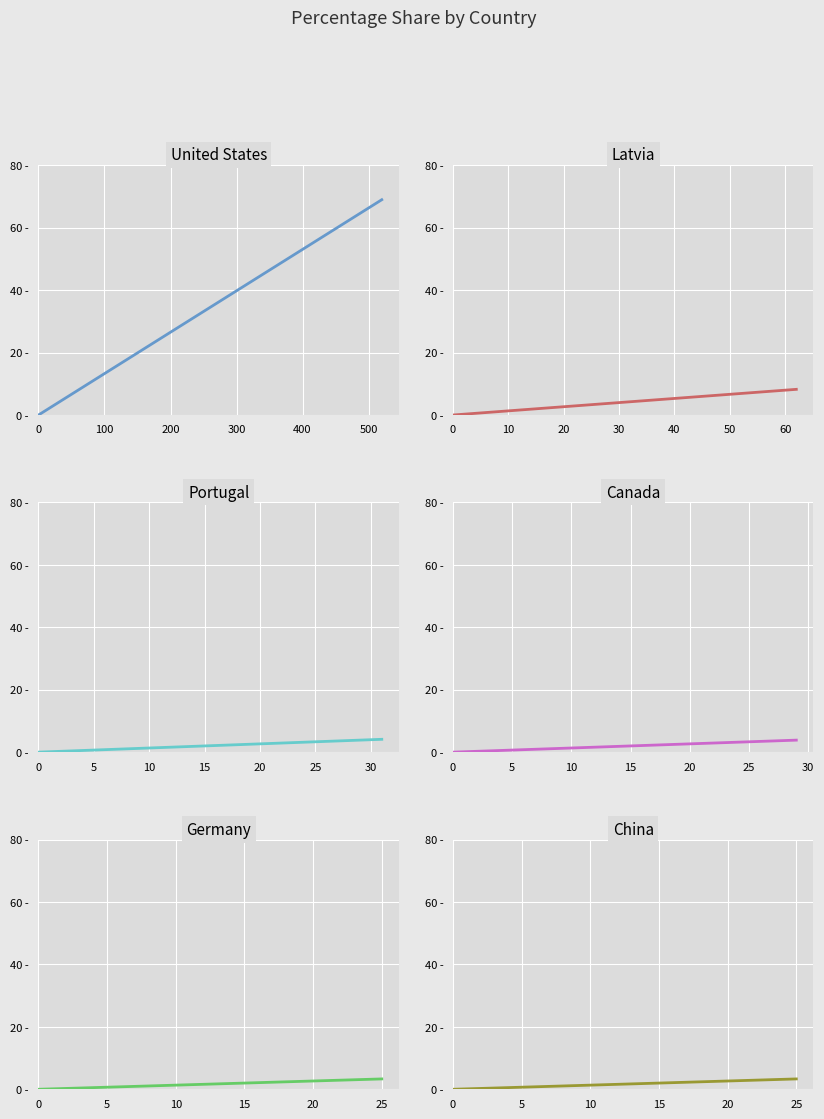

How many distinct data groups are displayed?

6